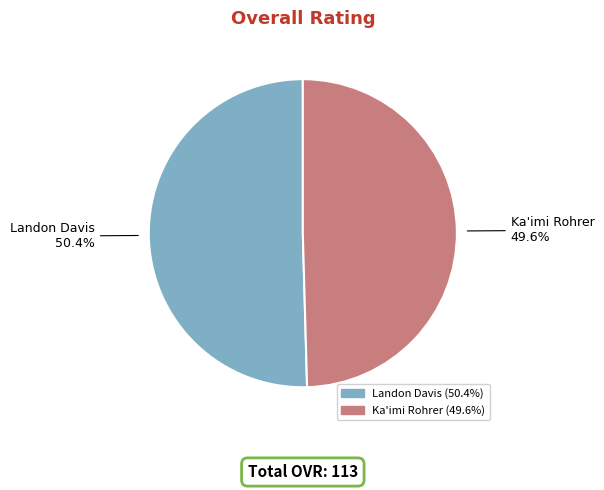

Is it true that Ka'imi Rohrer is 41% of the pie?

False